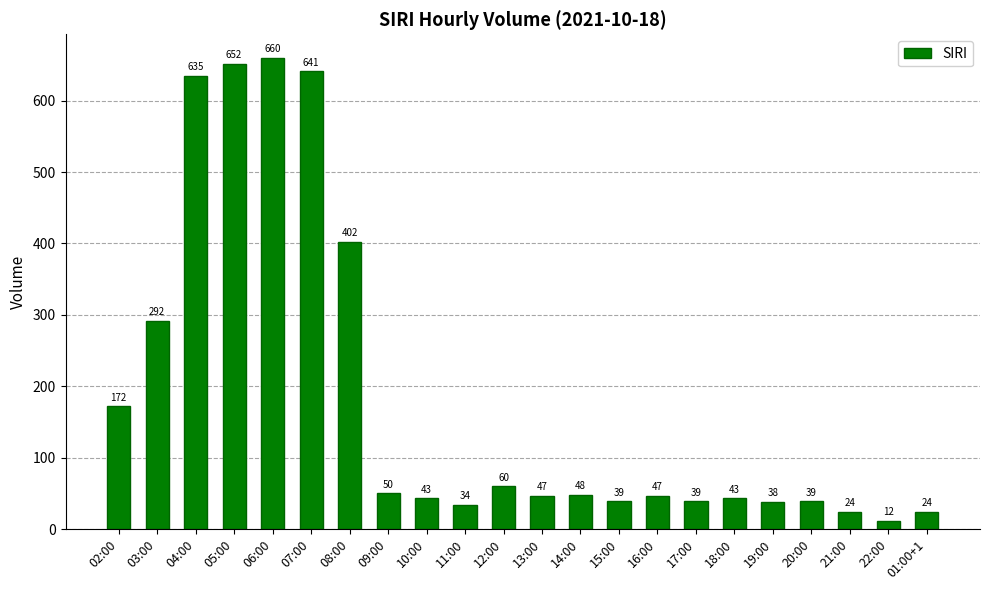

Reading left to right, list all the values displayed in this chart.

172	292	635	652	660	641	402	50	43	34	60	47	48	39	47	39	43	38	39	24	12	24